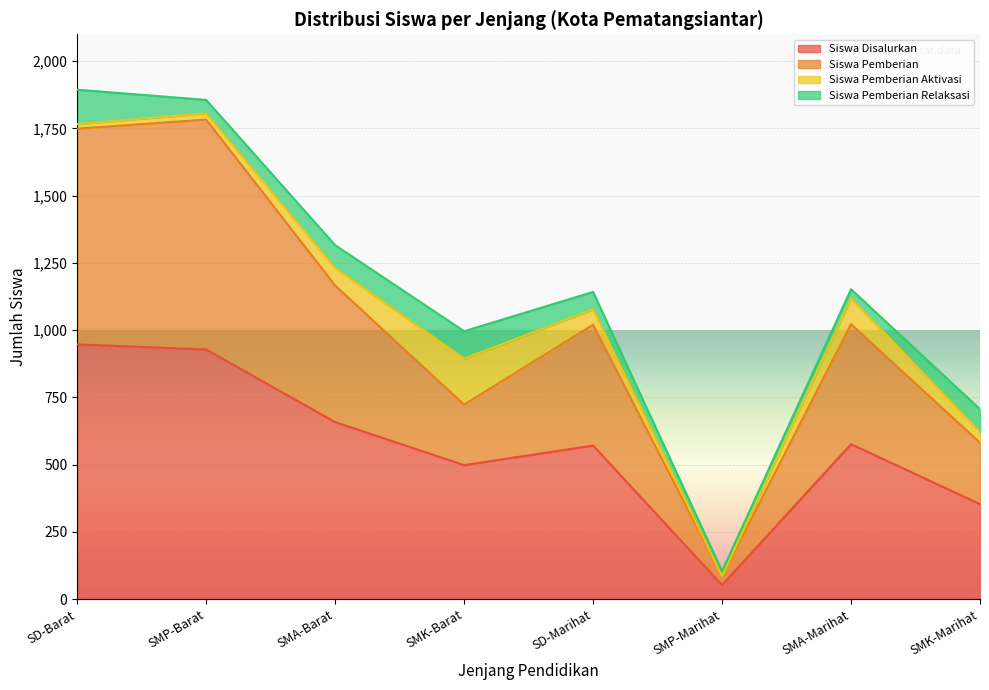

What is the label of the 6th point from the left?

SMP-Marihat